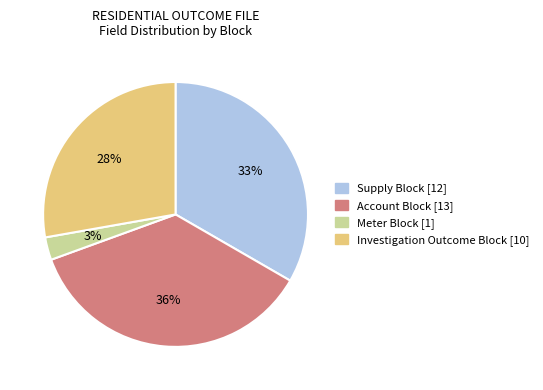

Which category has the biggest portion of the pie?

Account Block